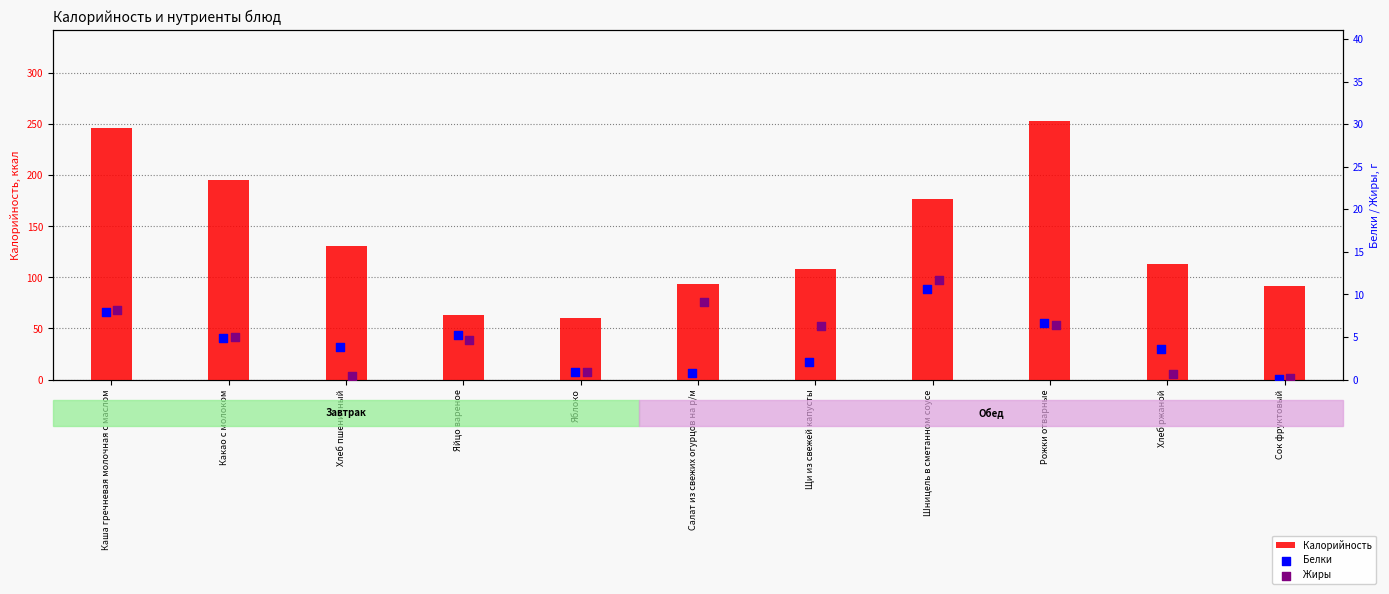

At which category is the sum across all series the highest?

Рожки отварные